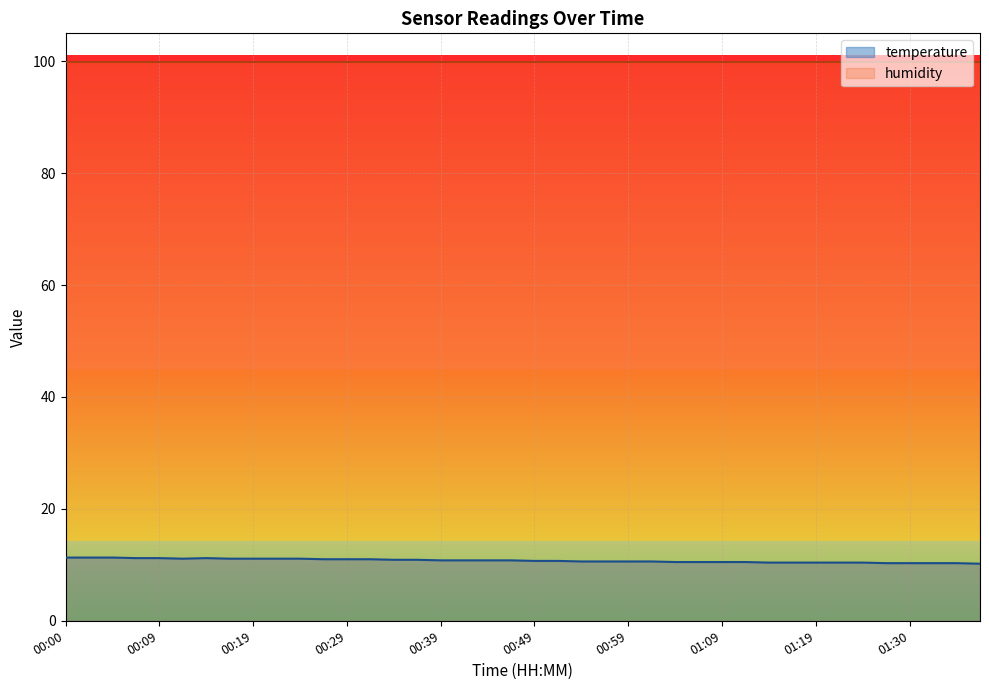

What is the value of the 40th point from the left?

10.2